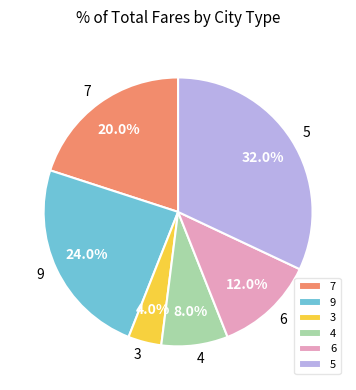

To the nearest percent, what is the difference between the 4 and 9 slice percentages?

16%